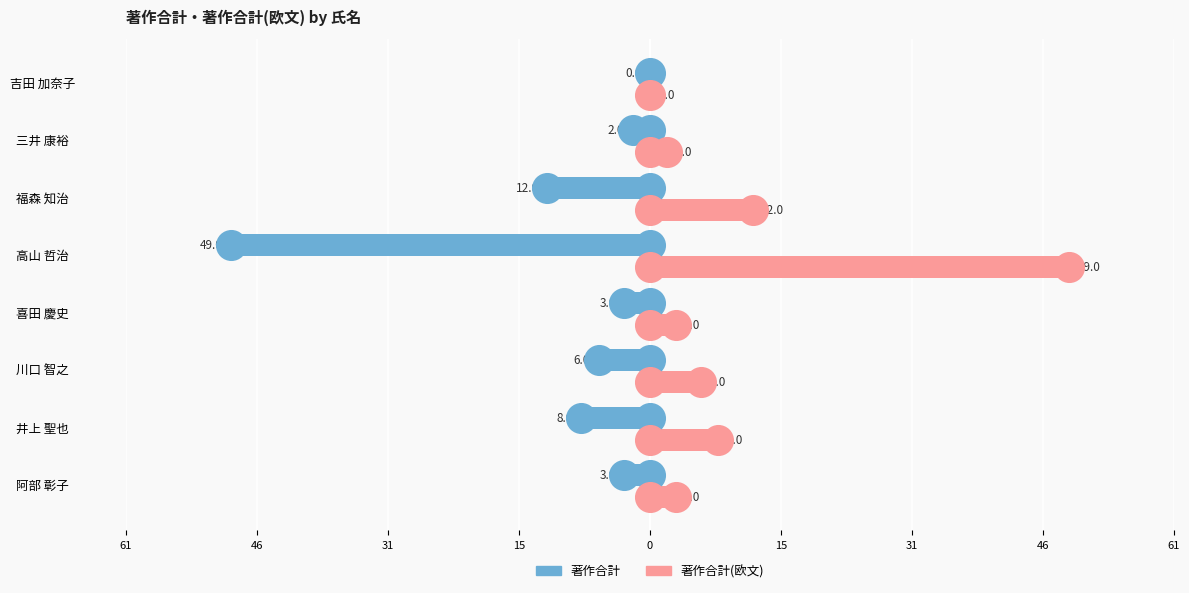

Which series reaches the minimum Y coordinate?

著作合計